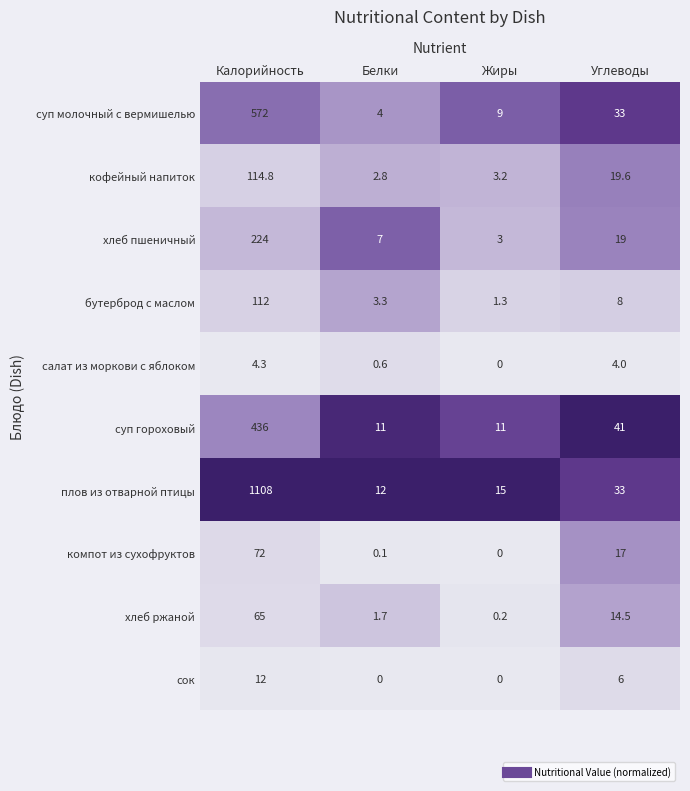

Is it true that суп молочный с вермишелью equals 33.0 at Углеводы?

True